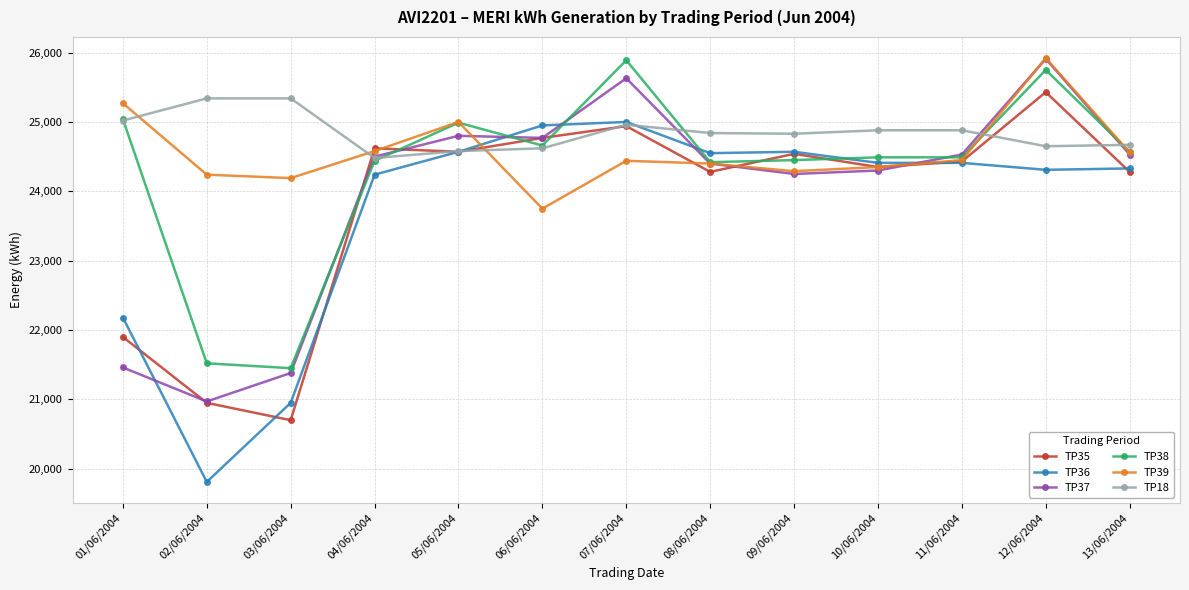

Is the value of TP18 at 10/06/2004 greater than the value of TP37 at 07/06/2004?

No